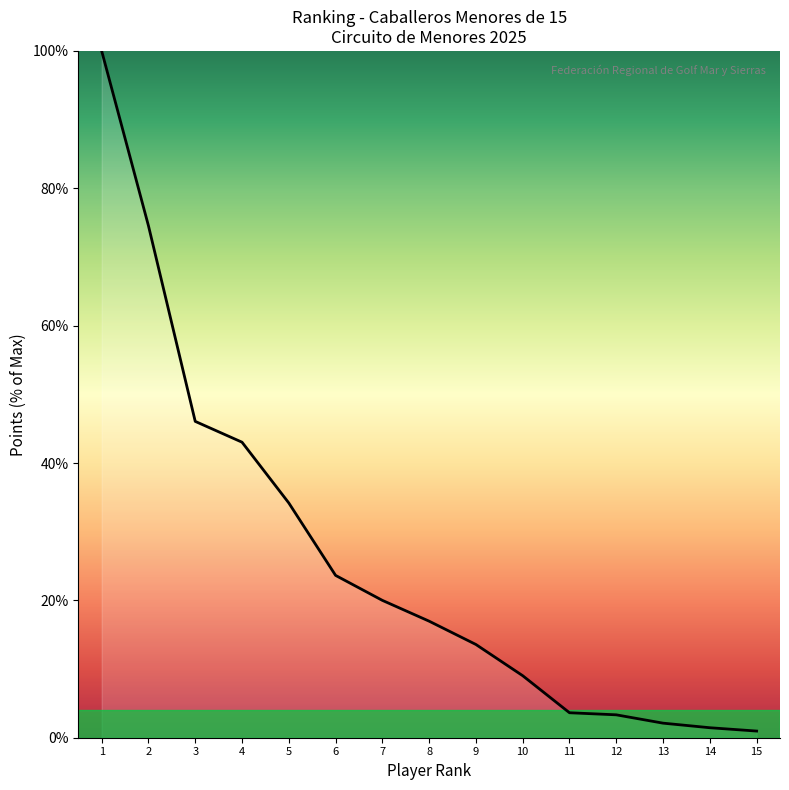

How many distinct data groups are displayed?

1